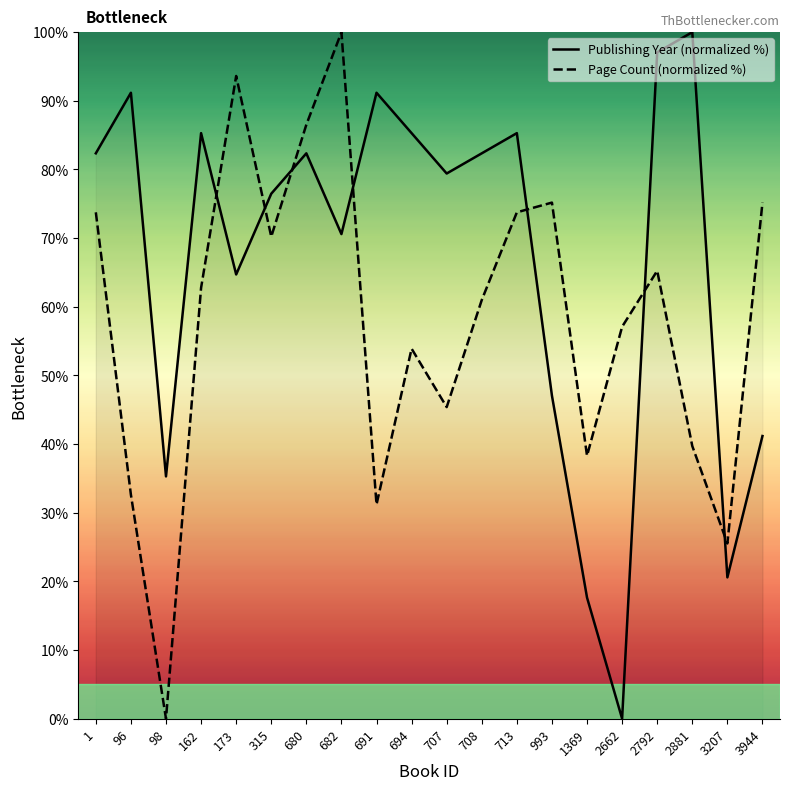

Is this an area chart (filled region under the line)?

No